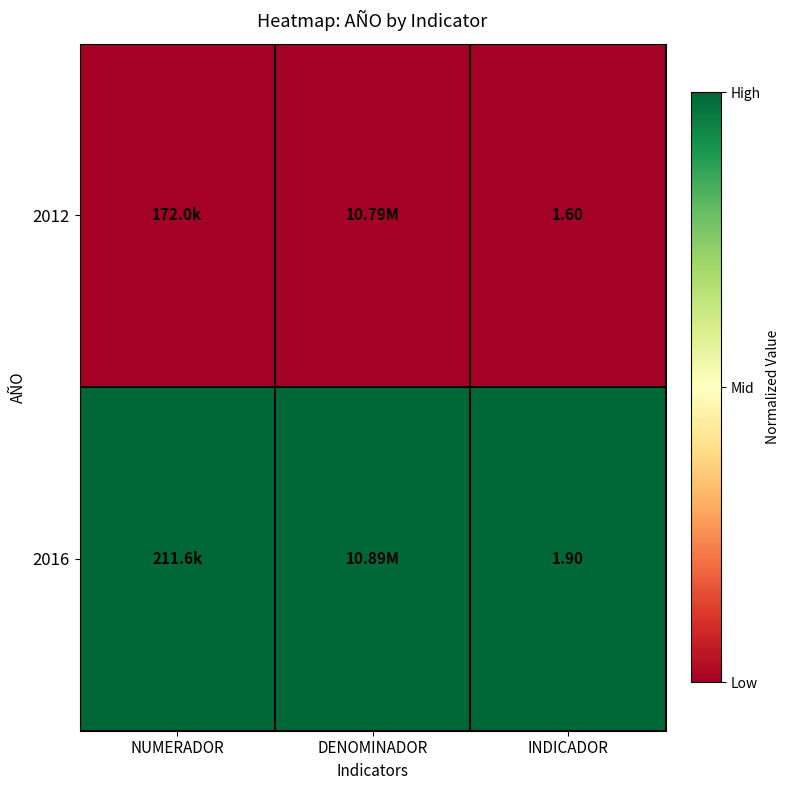

At INDICADOR, list the series in order from largest to smallest.

2016, 2012